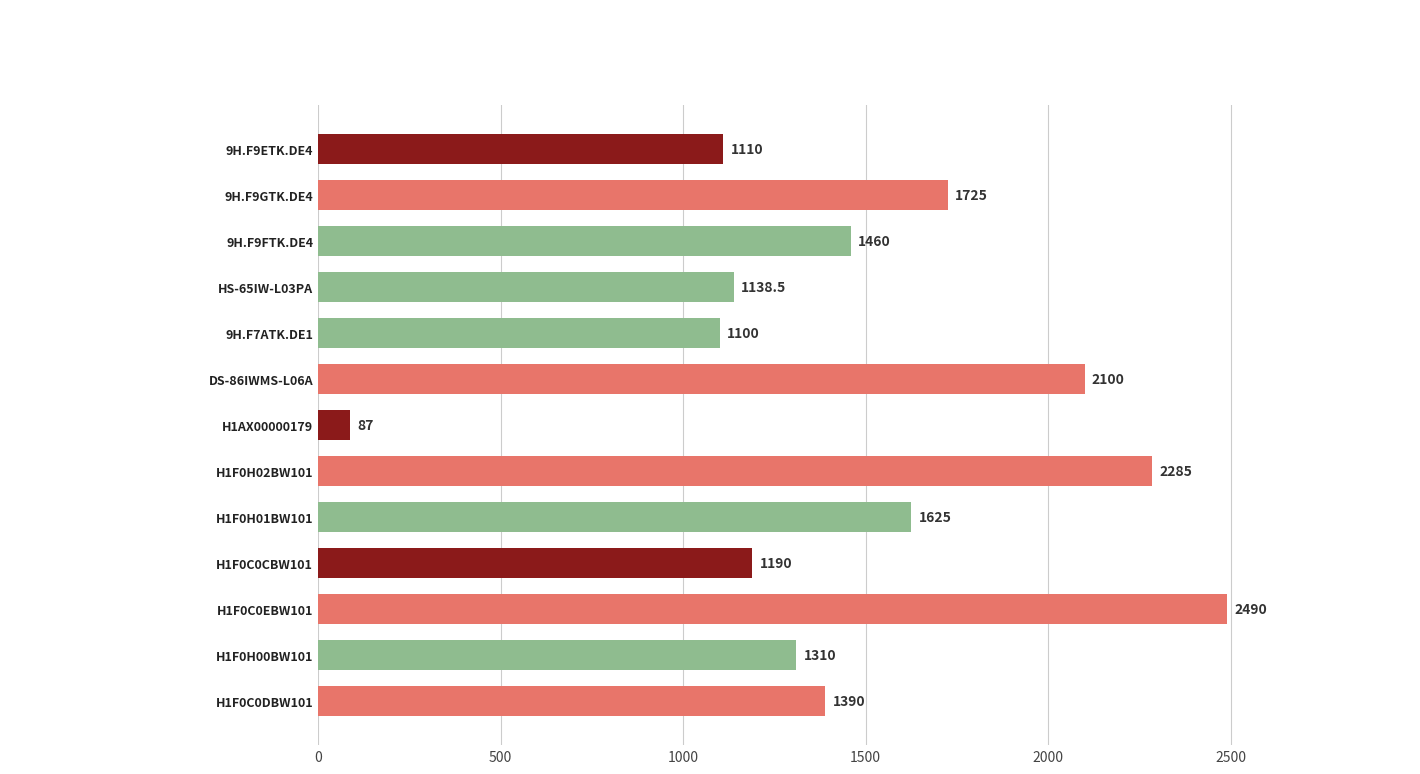

What is the difference between the second highest and minimum values?

2198.0